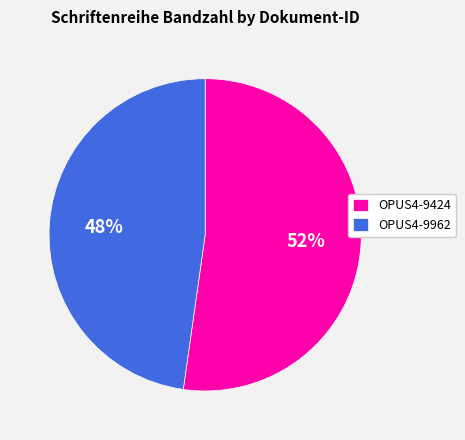

Which slice represents more than half of the pie?

OPUS4-9424